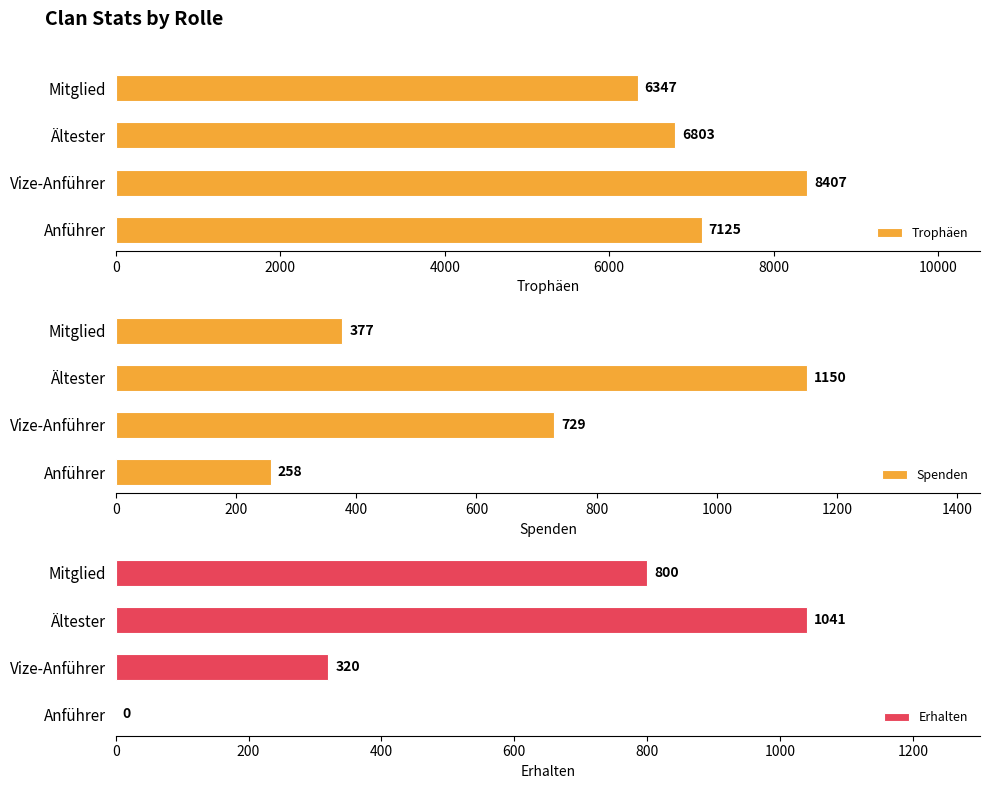

How many Trophäen values are between 6803 and 8407?

3